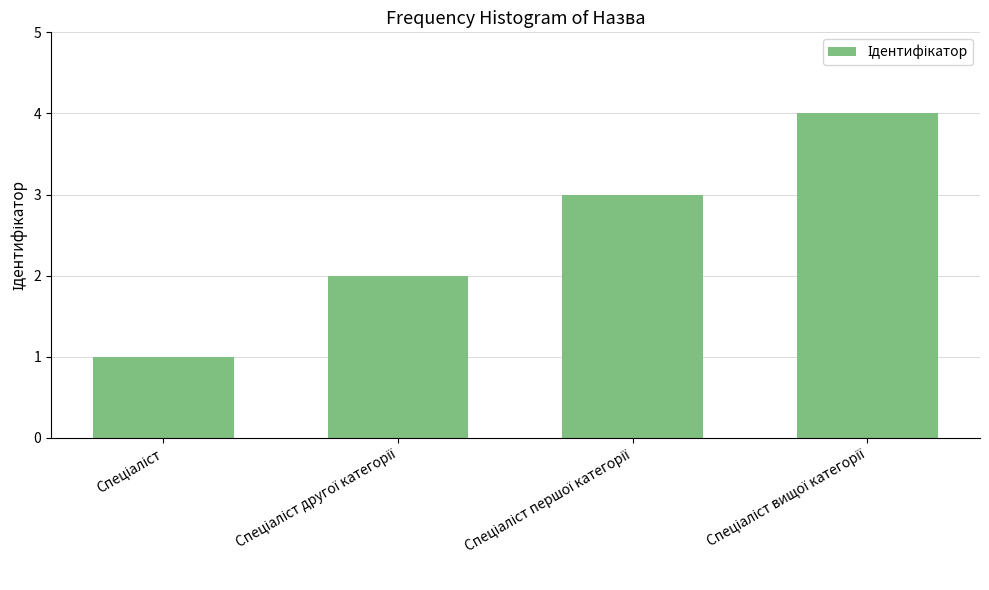

What is the greatest value displayed?

4